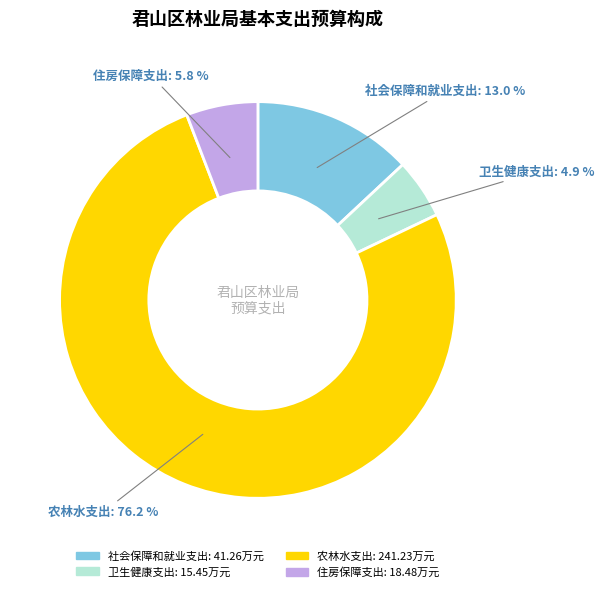

Is there any slice that represents more than half of the pie?

Yes